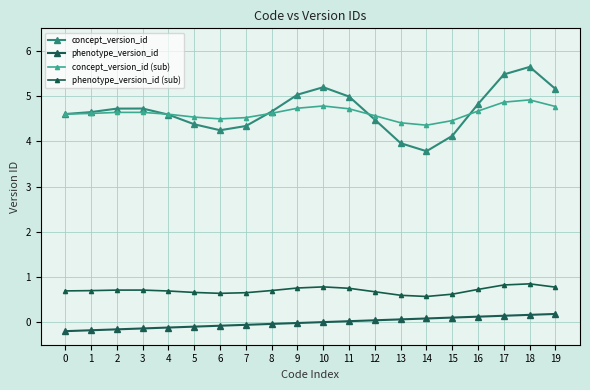

In phenotype_version_id (sub), how many points are higher than both neighbors (excluding endpoints)?

3